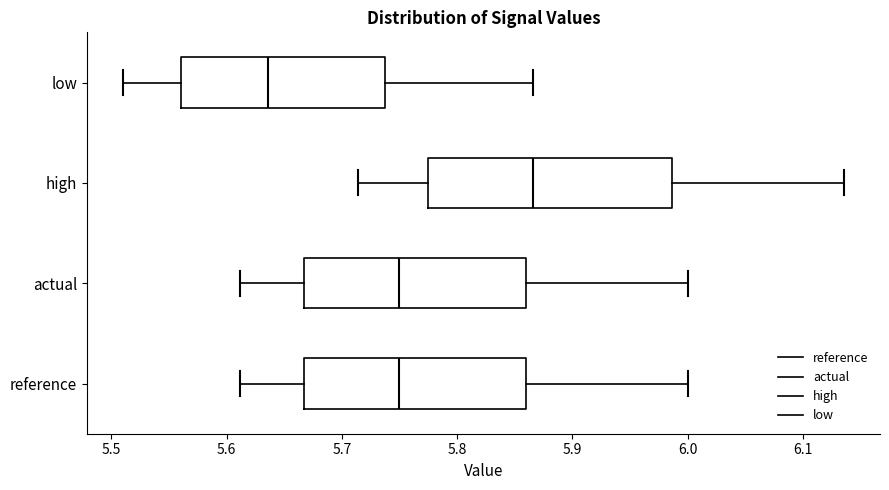

Reading bottom to top, transcribe this box plot: for each box, give where its median line is, the range the box spans, and where its two whiskers end, as read against the x-axis. The values are not printed on the chart, so give them approximately, as read against the axis.

reference: median 5.75, box 5.67 to 5.86, whiskers 5.61 to 6.00
actual: median 5.75, box 5.67 to 5.86, whiskers 5.61 to 6.00
high: median 5.87, box 5.78 to 5.99, whiskers 5.71 to 6.14
low: median 5.64, box 5.56 to 5.74, whiskers 5.51 to 5.87